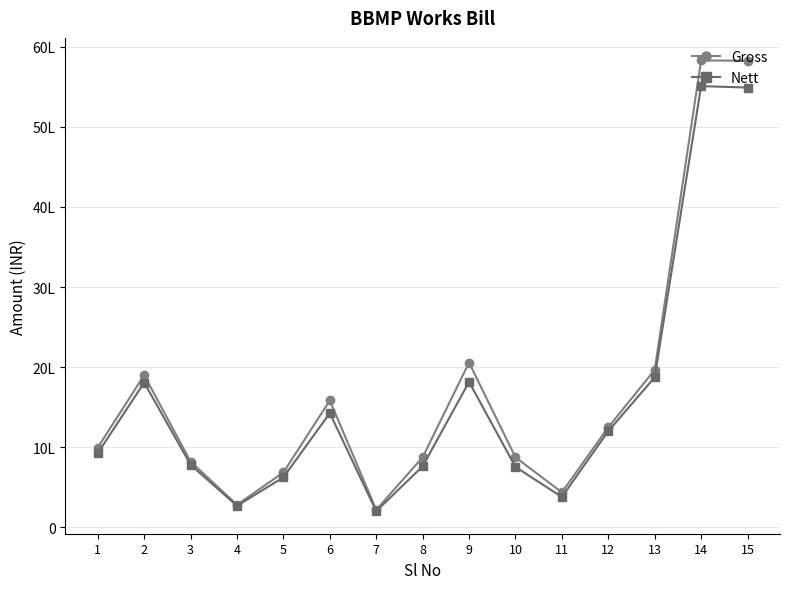

What are all the series names shown in the legend?

Gross, Nett